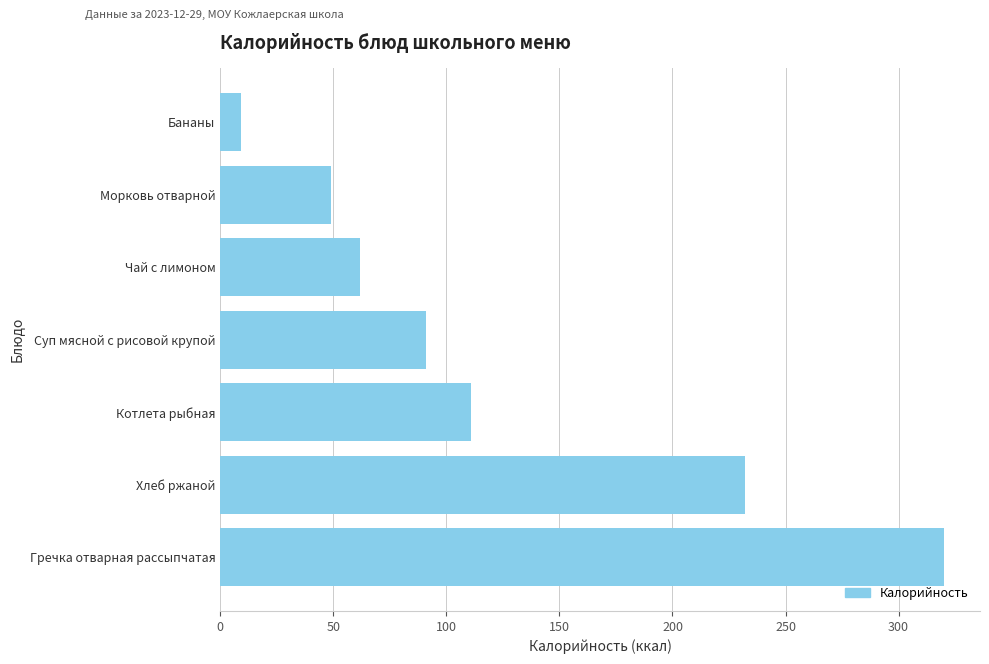

Reading bottom to top, what are all the values shown in this chart?

Гречка отварная рассыпчатая=320	Хлеб ржаной=232	Котлета рыбная=111	Суп мясной с рисовой крупой=91	Чай с лимоном=62	Морковь отварной=49	Бананы=9